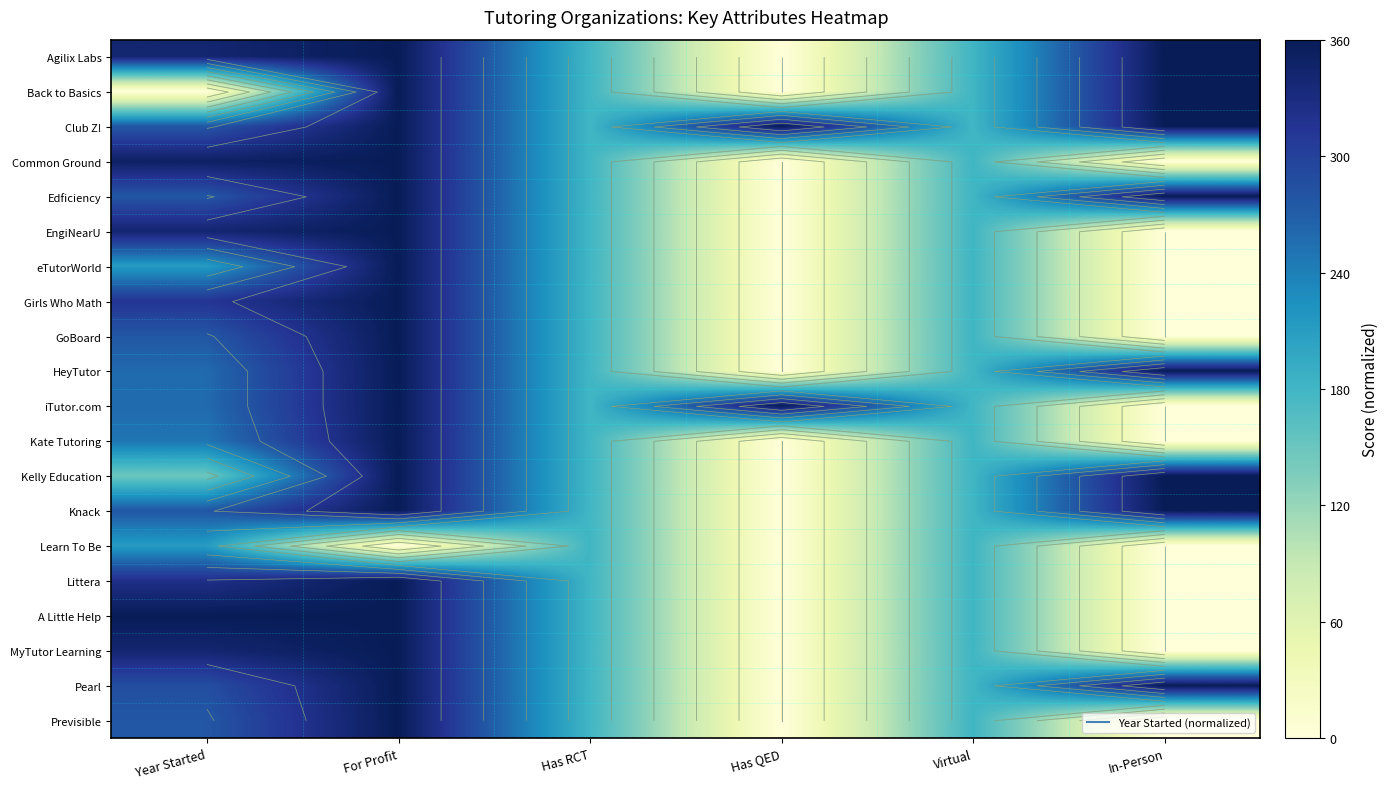

The value of MyTutor Learning at Virtual is 180.0. True or false?

True